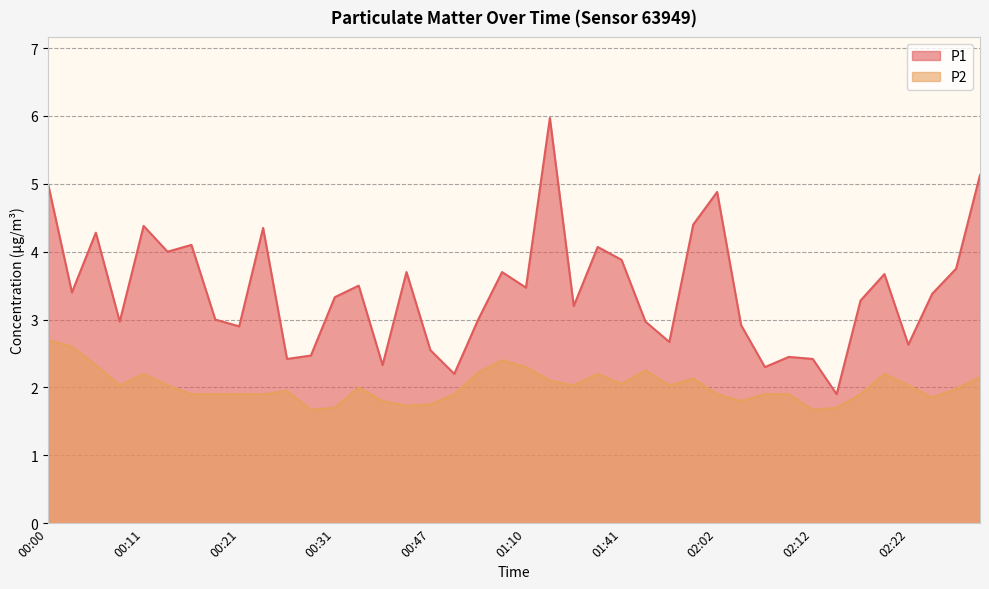

At how many categories does at least one series exceed 5?

2